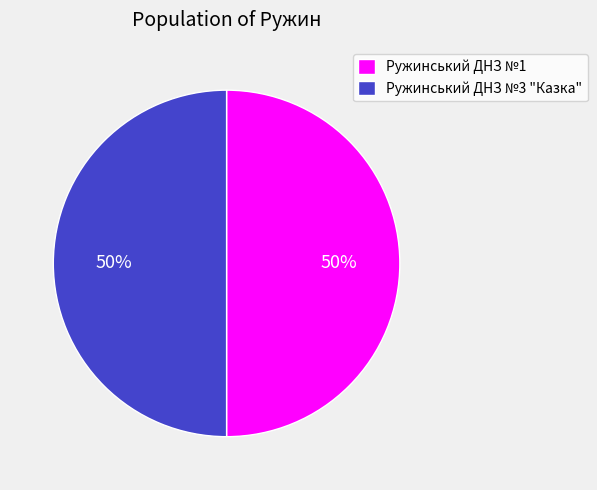

What is the ratio of the value at Ружинський ДНЗ №1 to the value at Ружинський ДНЗ №3 "Казка"?

1.0